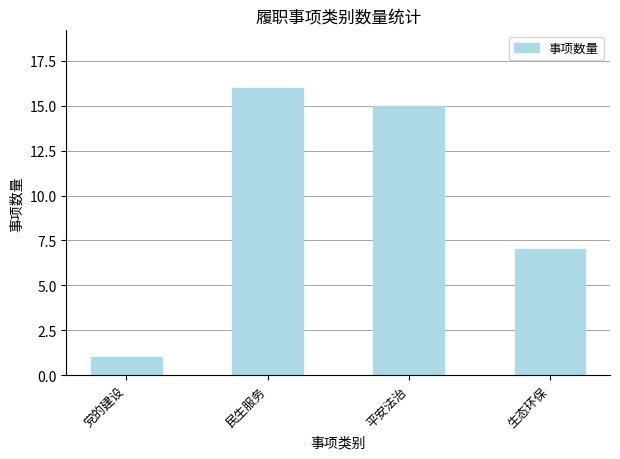

How many bars are there in total?

4